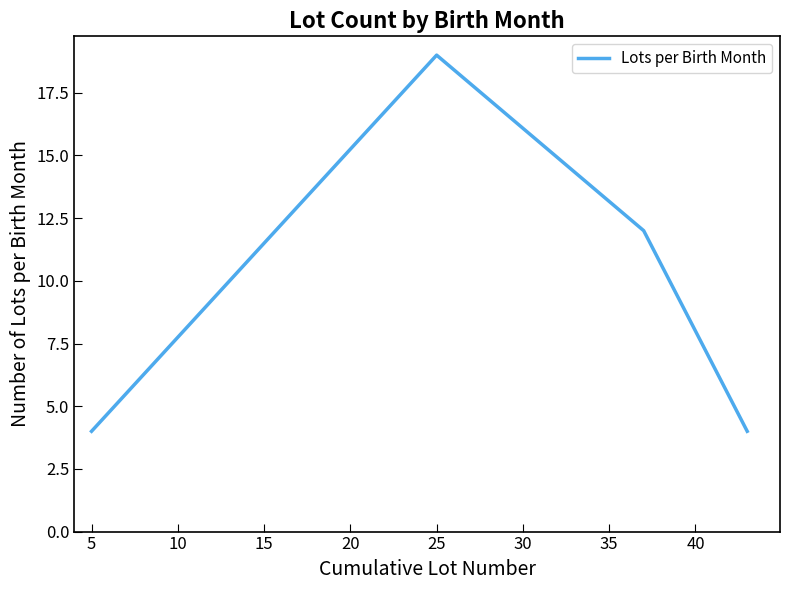

What is the greatest value displayed?

19